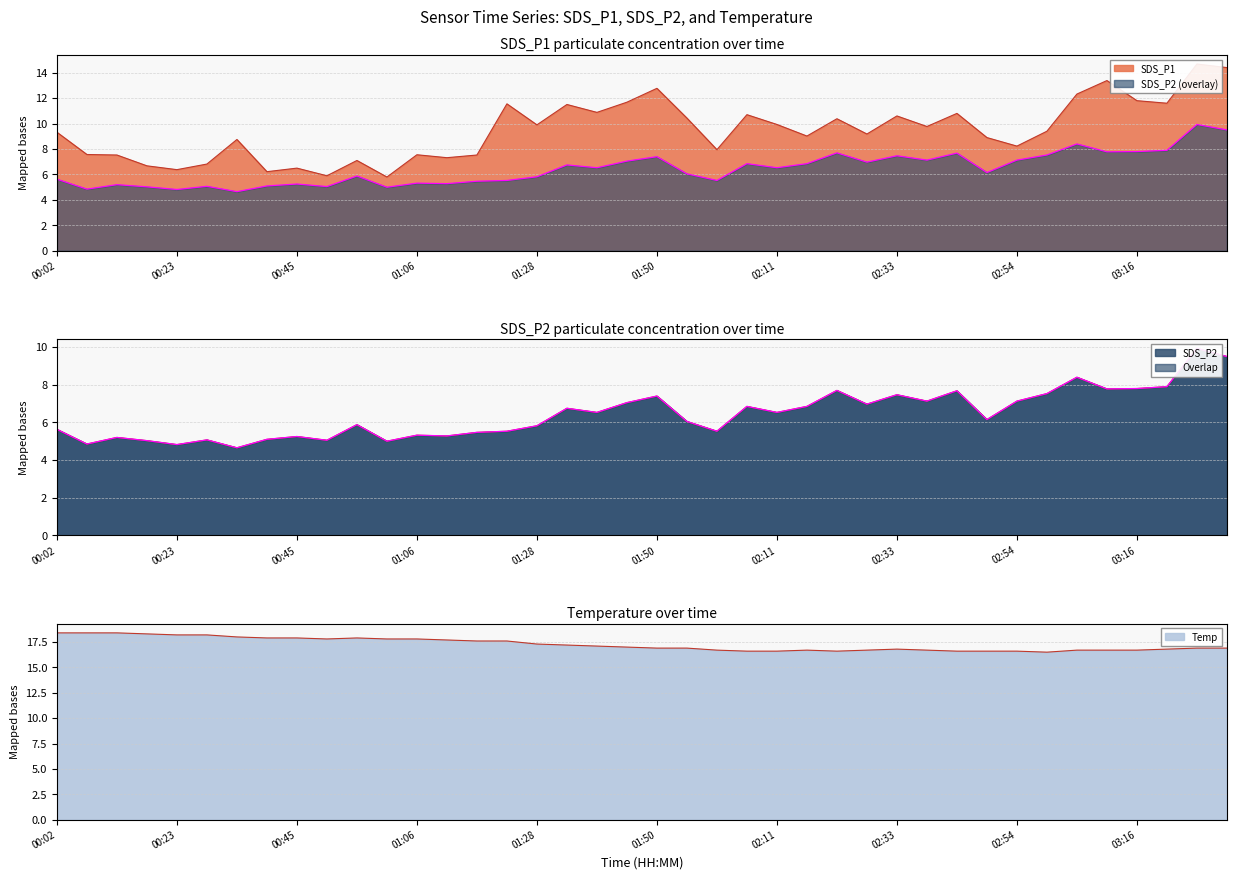

What is the value of the Temp point at the 35th from the left?

16.7